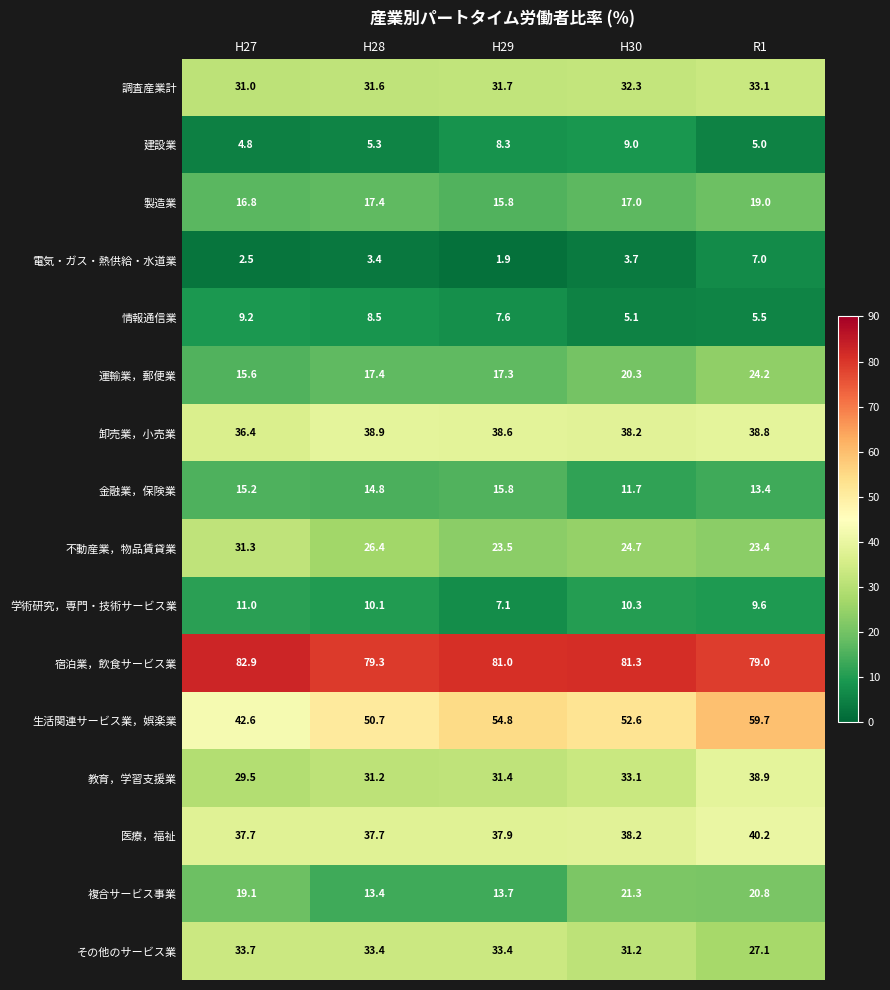

True or false: 複合サービス事業 has a value of 13.6 at H30.

False